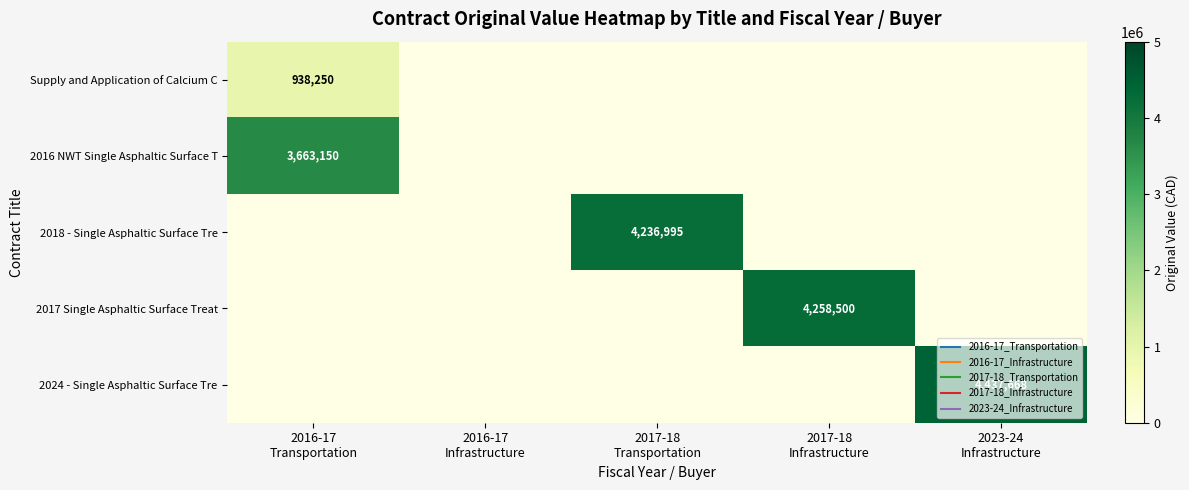

What is the difference between the 2017 Single Asphaltic Surface Treat values at 2016-17 Infrastructure and 2017-18 Infrastructure?

4258500.0